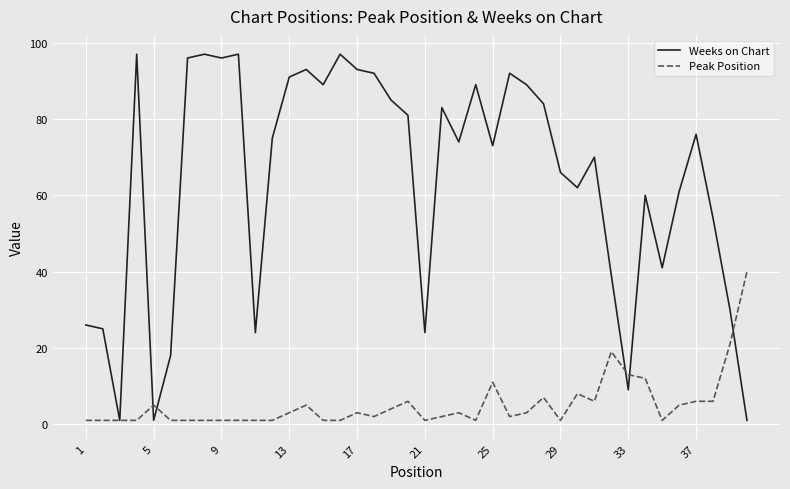

Which series has the largest range (max minus min)?

Weeks on Chart